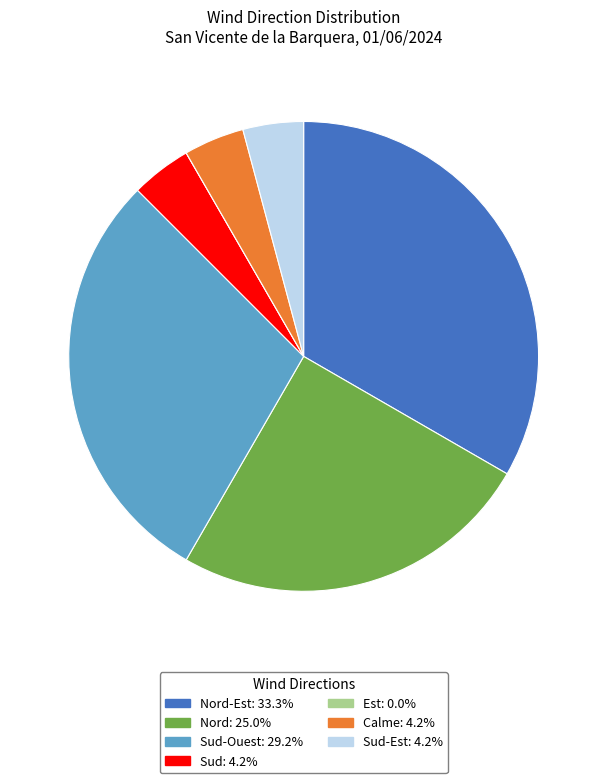

Does any single category account for the majority?

No